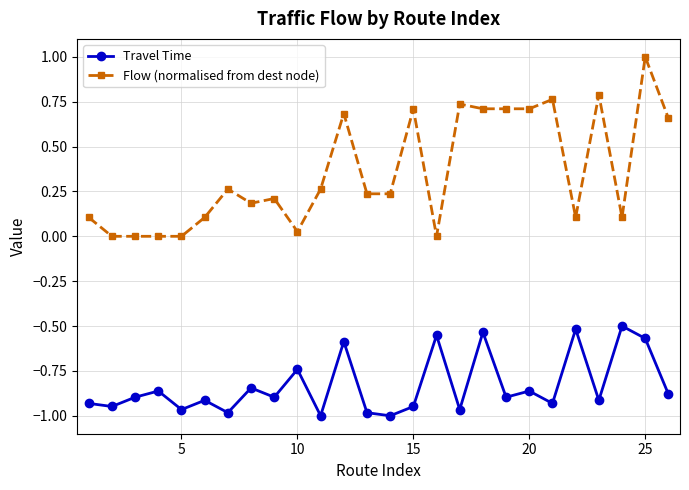

True or false: Flow (normalised from dest node) and Travel Time cross at least once.

False